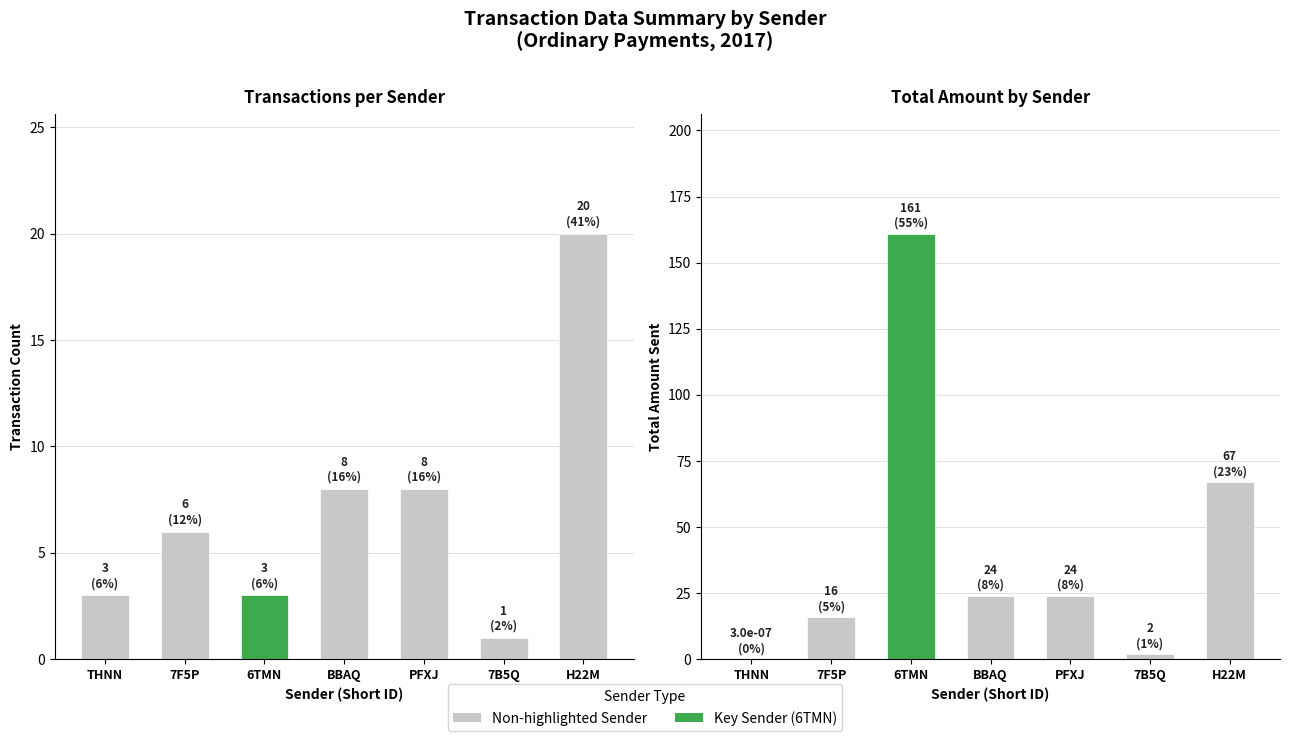

Which category has the lowest value across all series?

THNN